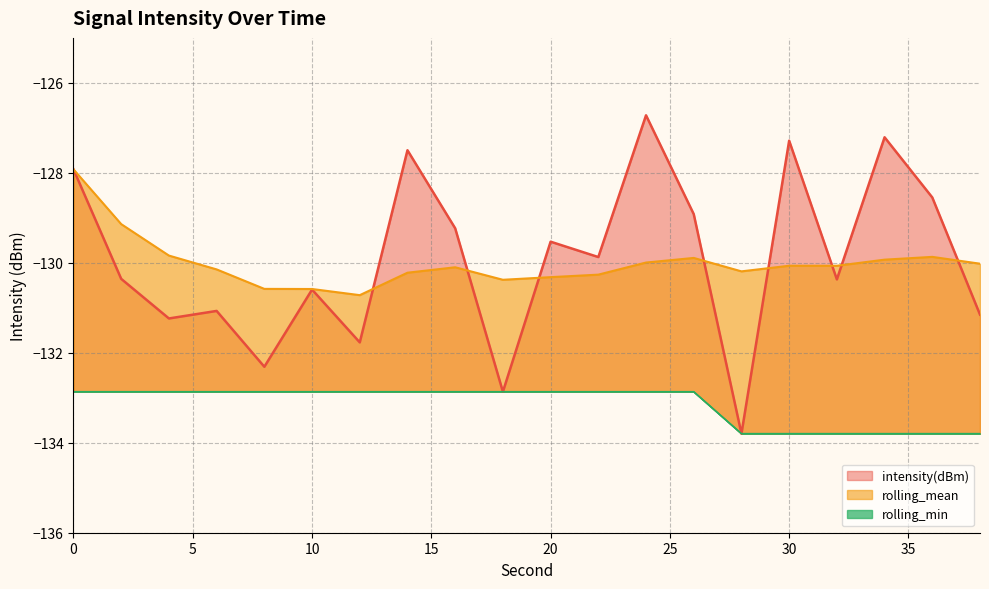

How many interior local valleys does the rolling_mean series have?

4